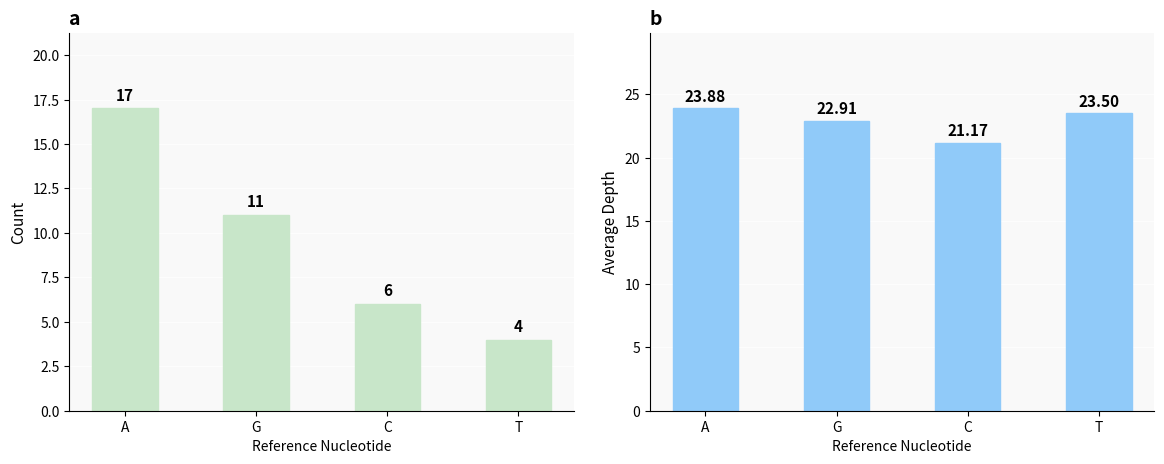

At A, list the series in order from smallest to largest.

Count, Avg Depth